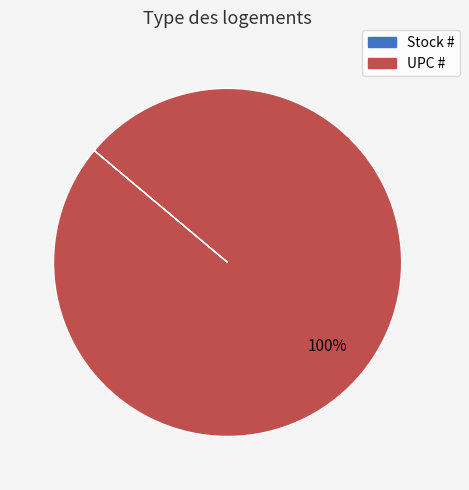

To the nearest percent, what percentage of the pie is UPC #?

100%